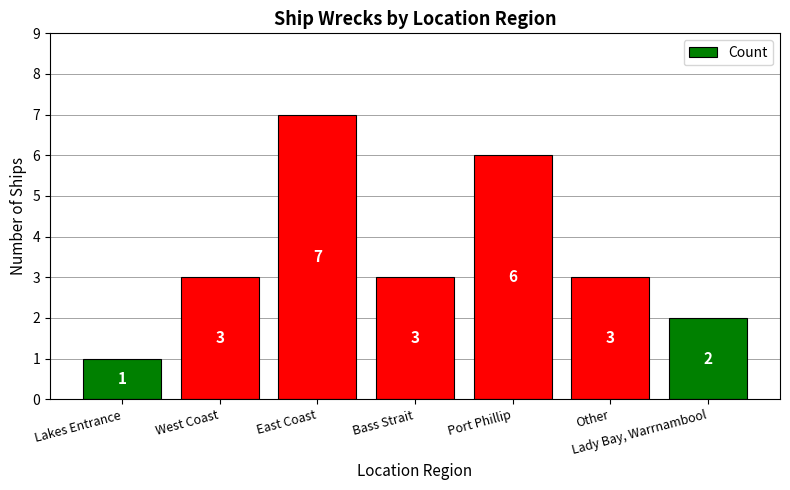

What is the difference between the maximum and minimum values?

6